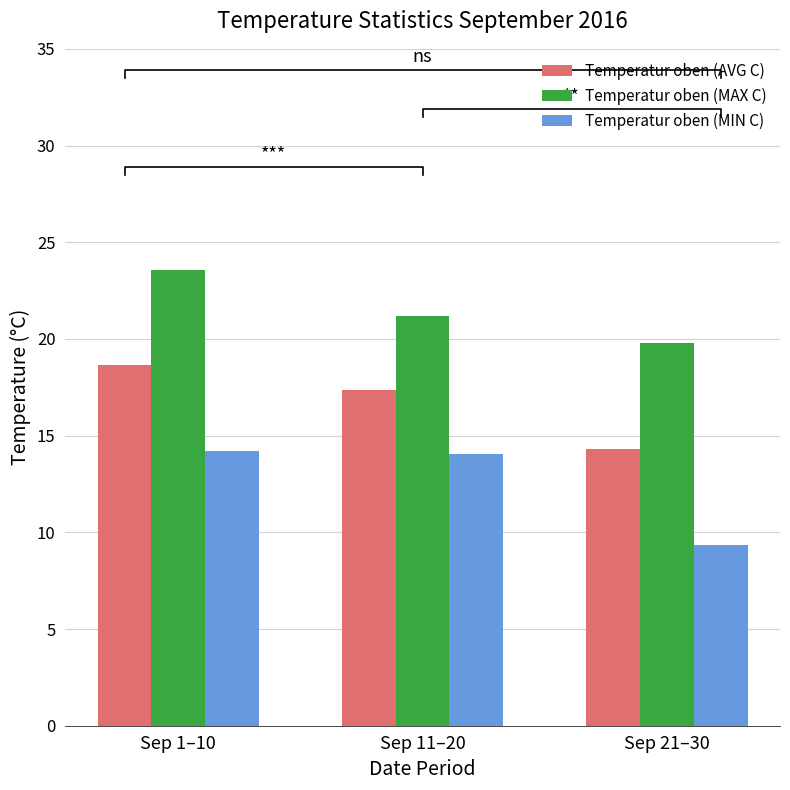

Reading left to right, list all the values displayed in this chart.

Temperatur oben (AVG C): 18.6	17.4	14.3
Temperatur oben (MAX C): 23.6	21.2	19.8
Temperatur oben (MIN C): 14.2	14.0	9.3